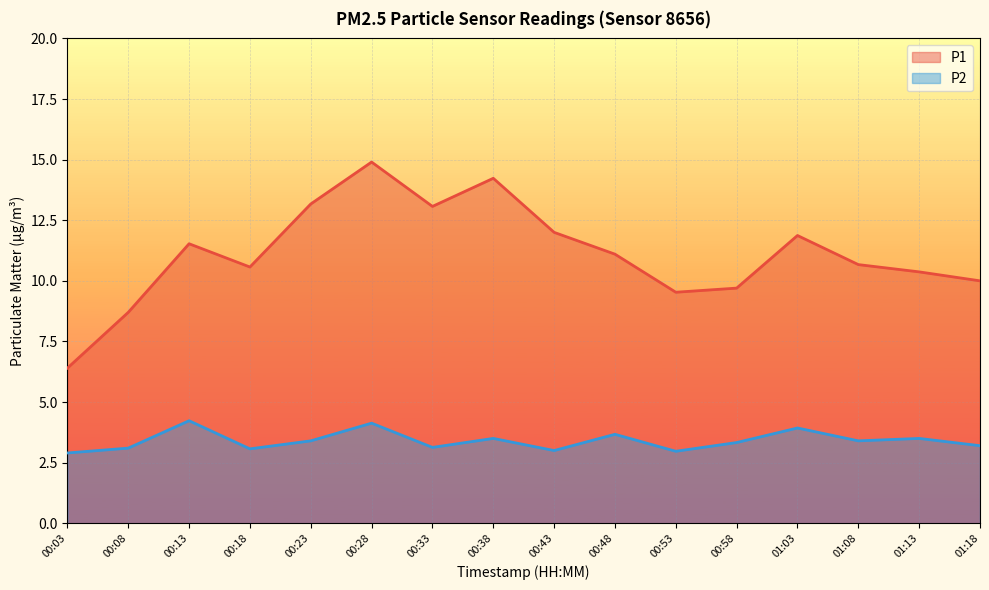

The P1 series shows 10.7 at 01:08. True or false?

True